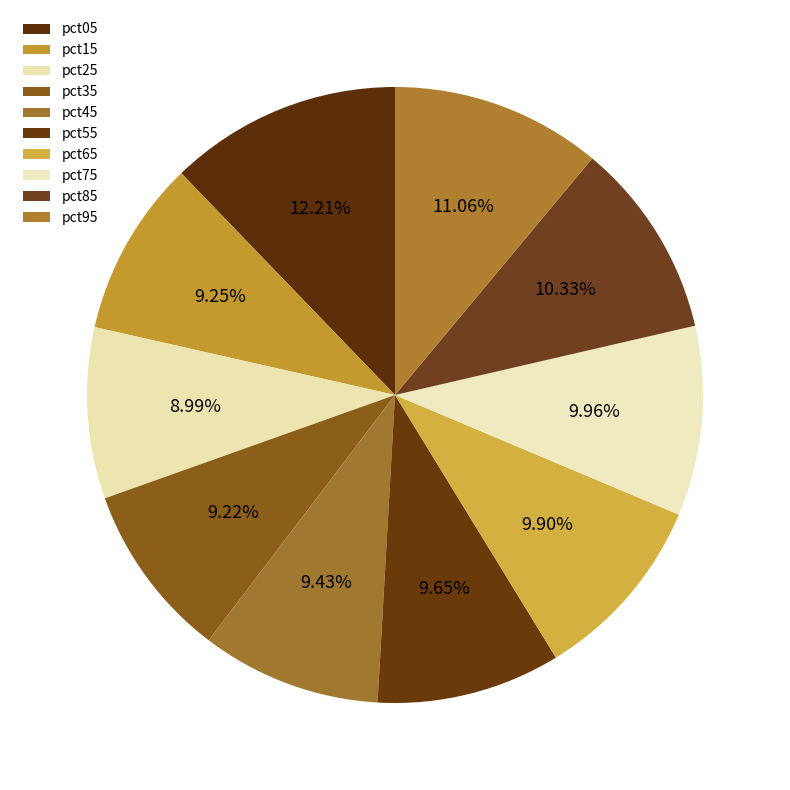

What is the largest slice in the pie chart?

pct05